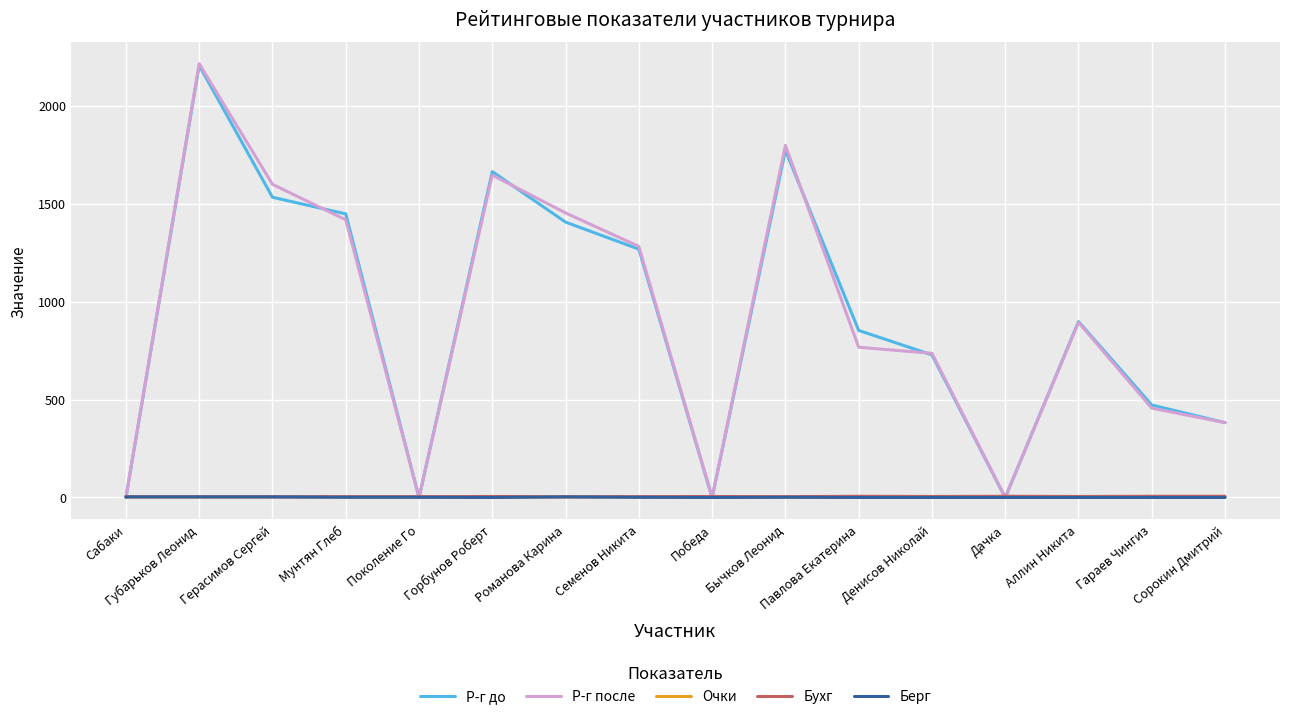

Which series changed the most between Герасимов Сергей and Дачка?

Р-г после